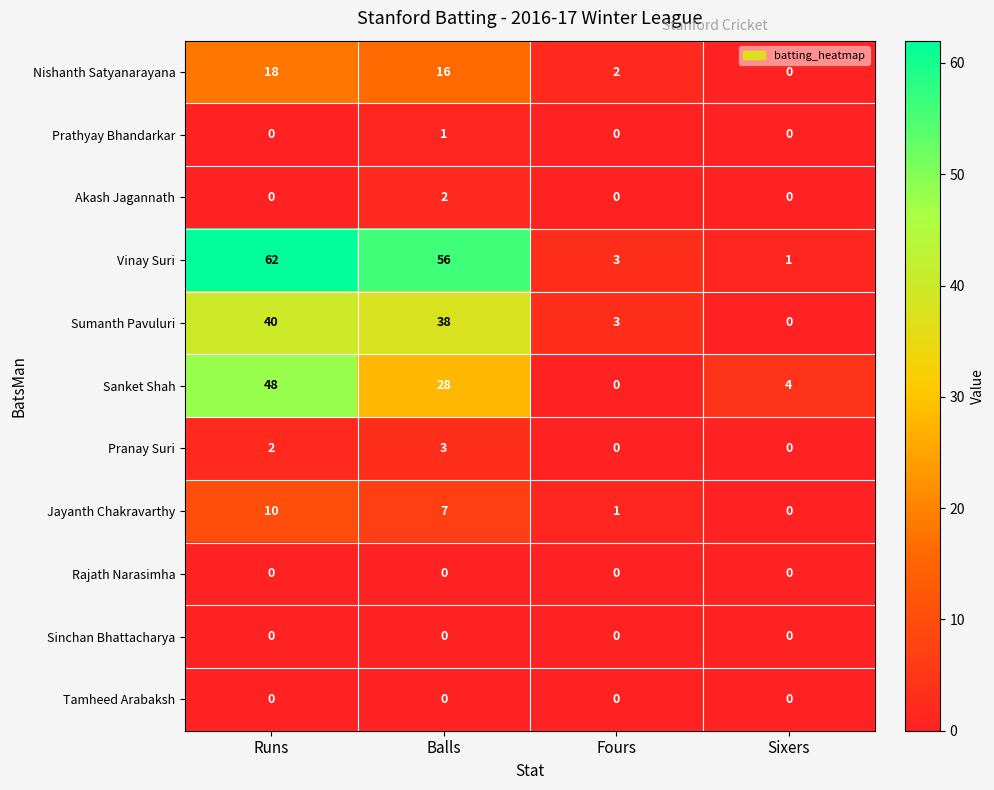

At which label is Jayanth Chakravarthy closest to 5?

Balls